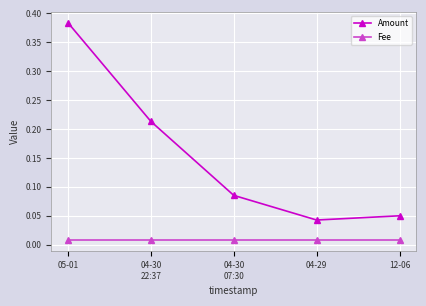

What is the label of the 2nd point from the left?

04-30
22:37